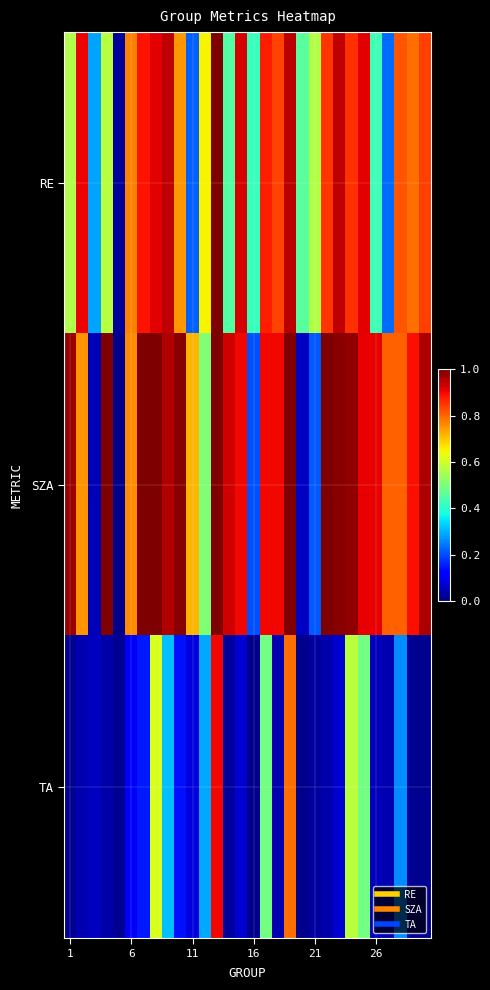

List the series in order of their peak value, lowest first.

TA, RE, SZA